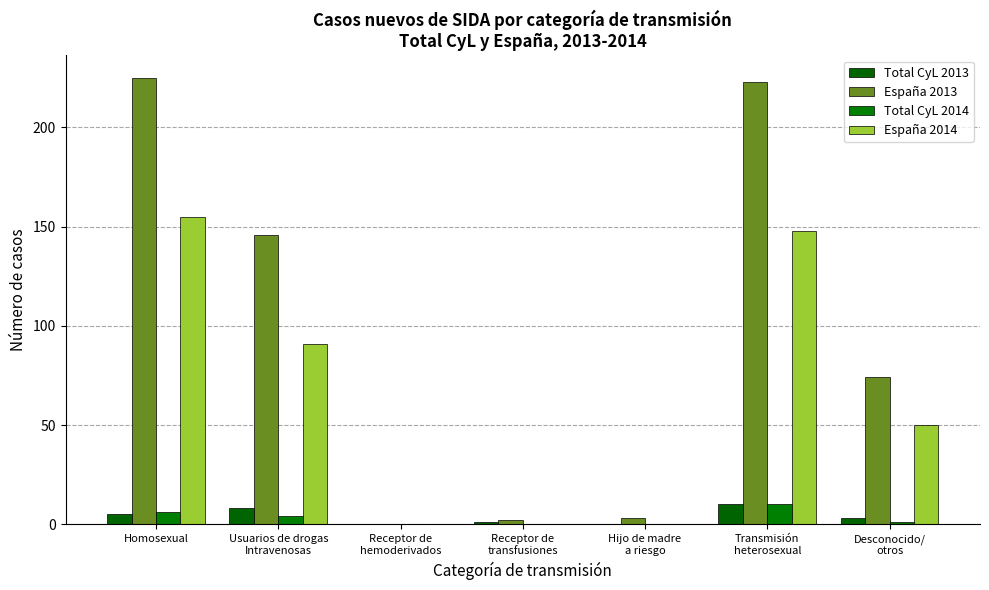

How many groups of bars are there?

7